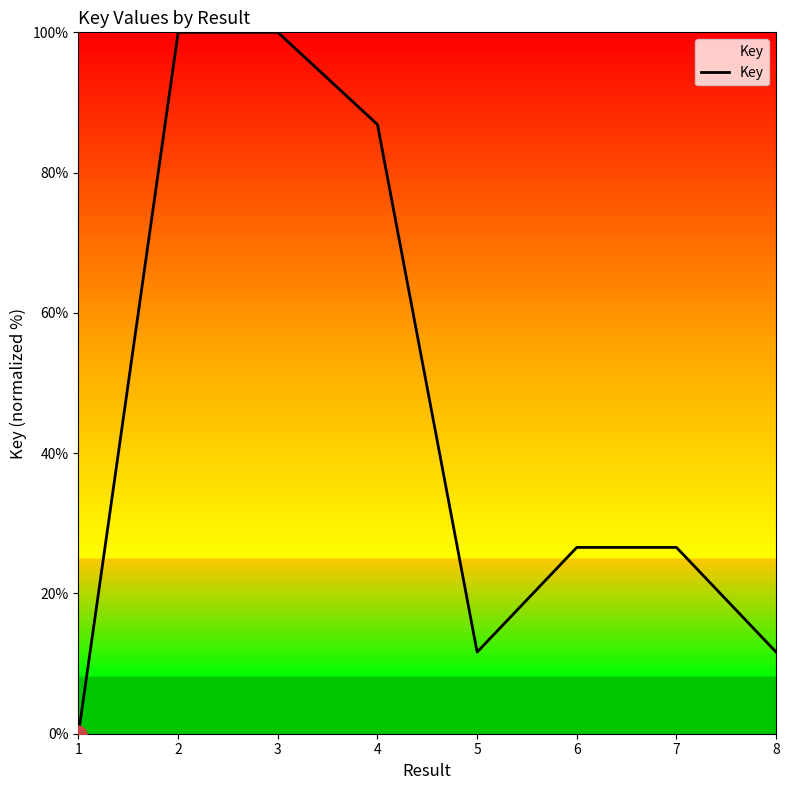

Where is the first local minimum?

5